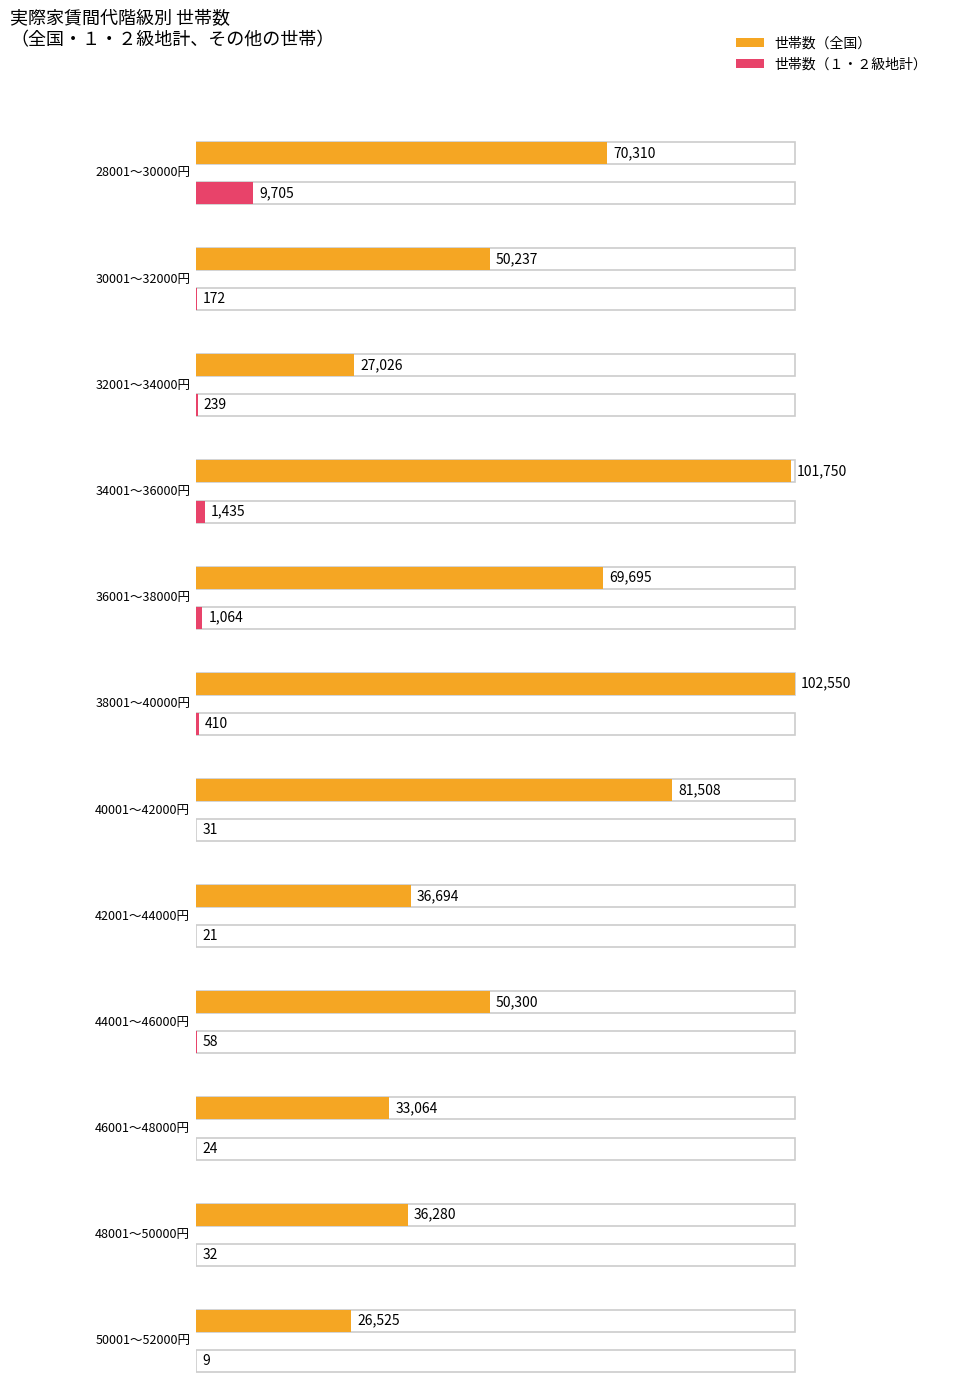

Are the bars horizontal?

Yes